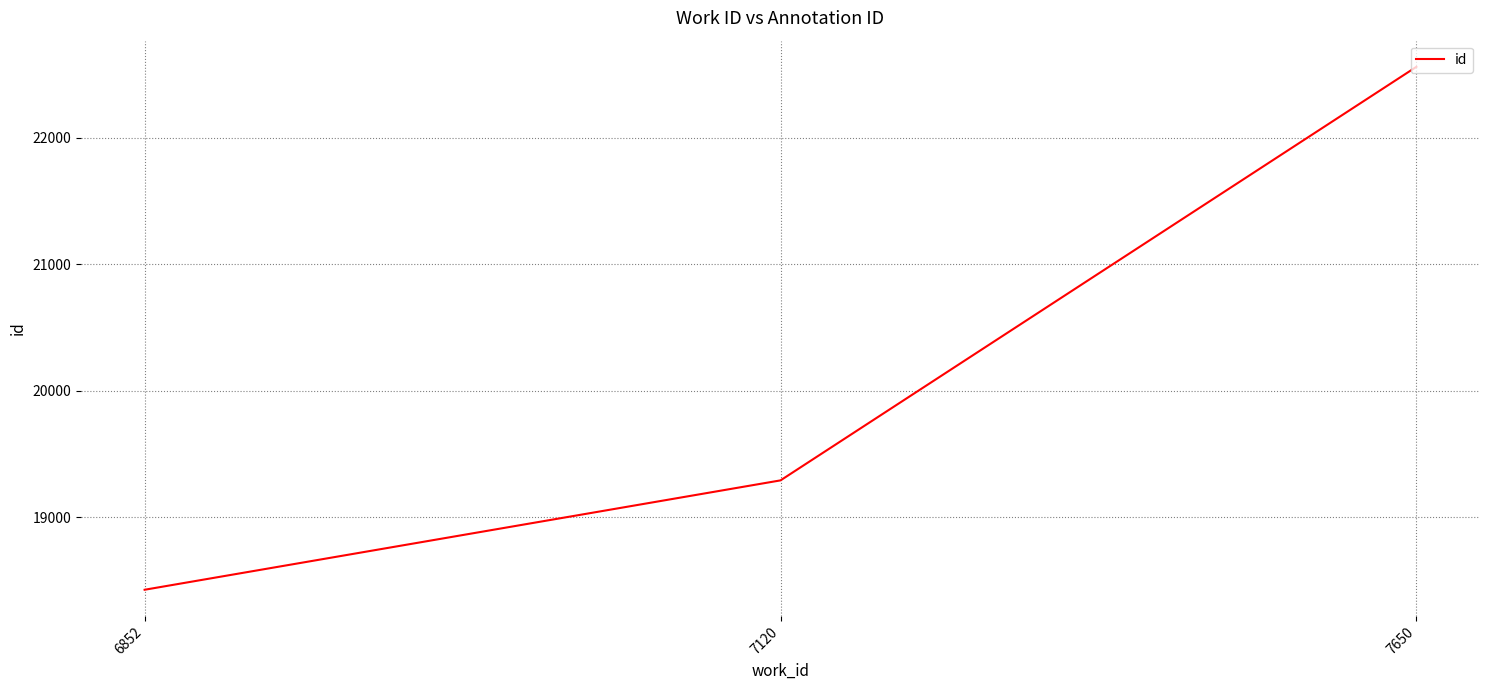

True or false: the data shows 7755 at 6852.

False